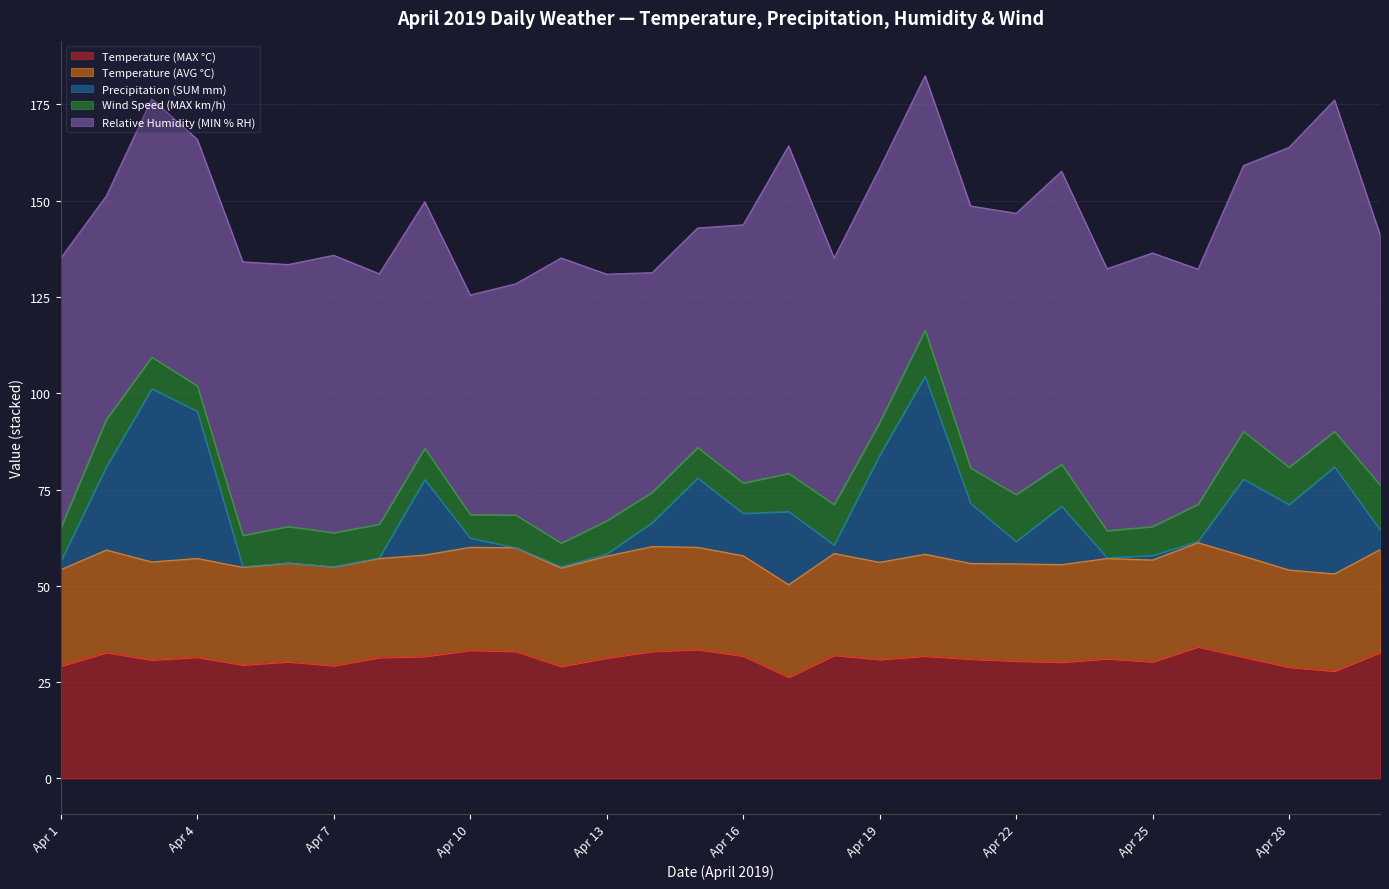

True or false: Temperature (MAX °C) and Wind Speed (MAX km/h) cross at least once.

False